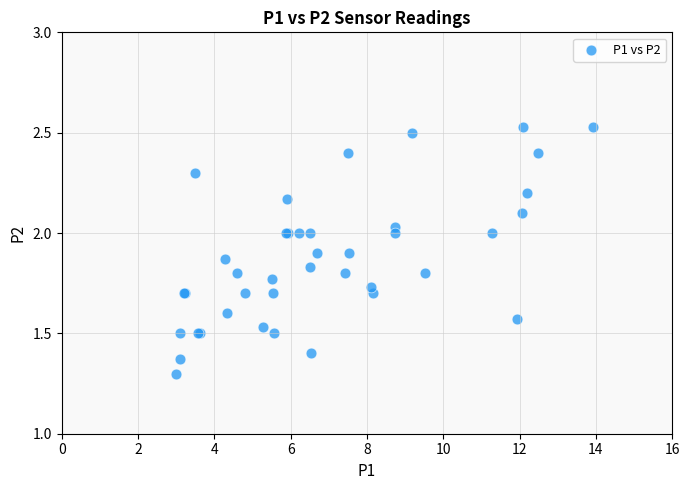

What Y value in the scatter plot is closest to 1?

1.3